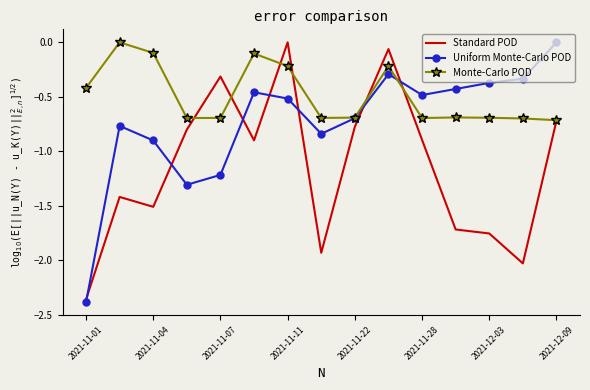

How many distinct data groups are displayed?

3